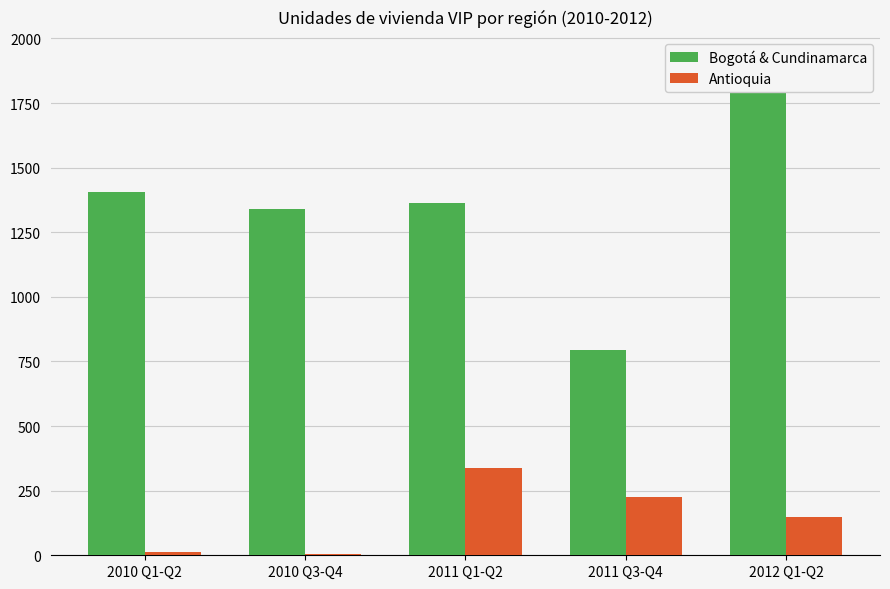

What is the sum of all Antioquia values?

729